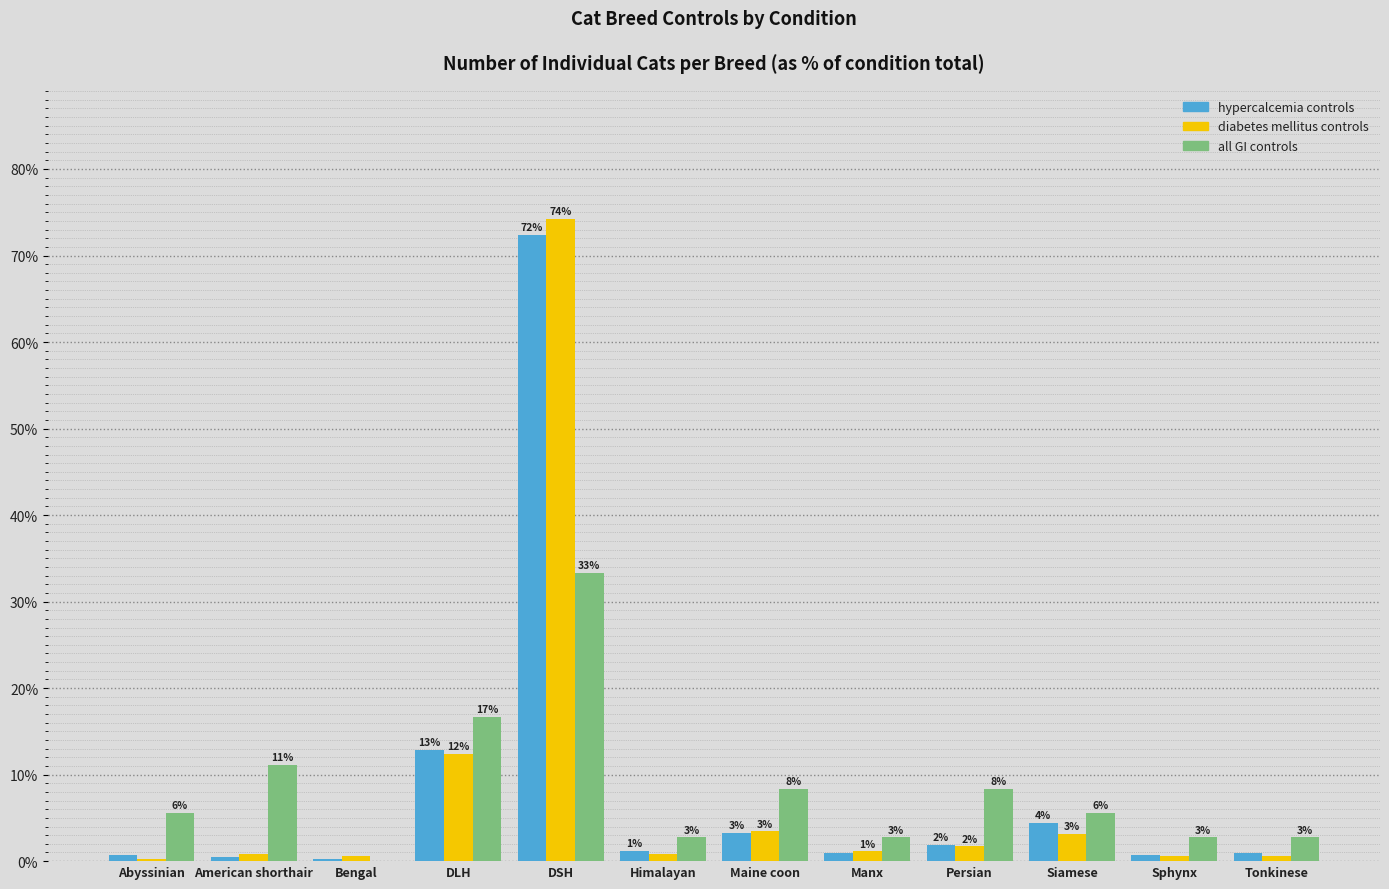

Are the bars horizontal?

No